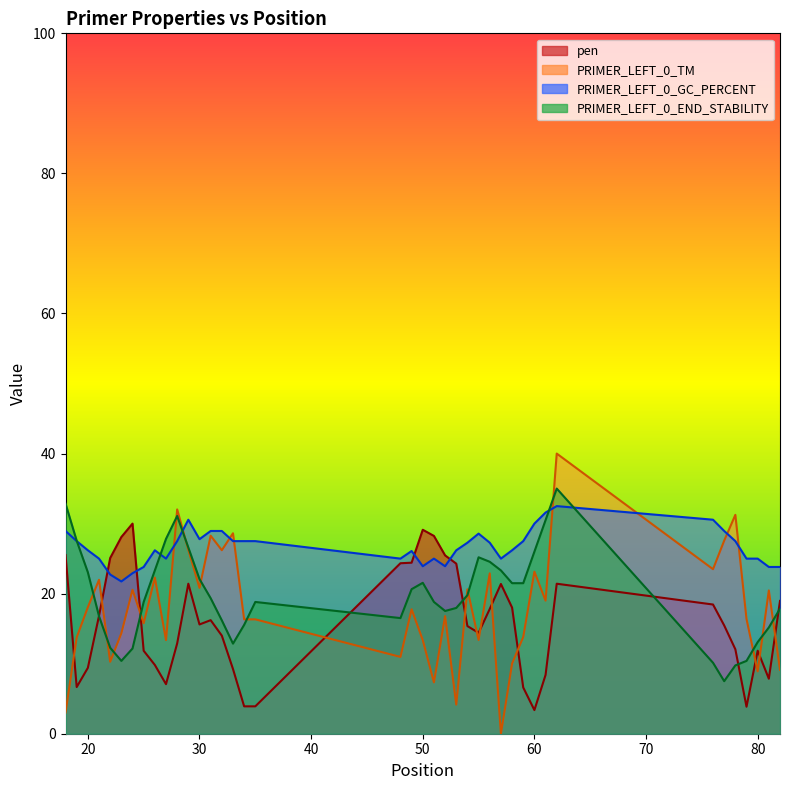

How many categories are shown in the chart?

40